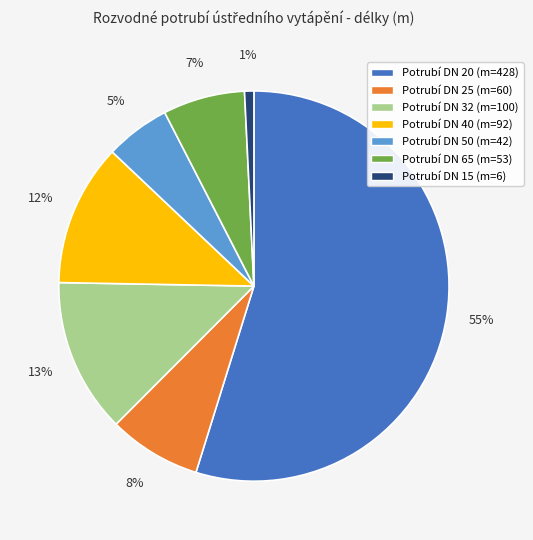

Which has a higher value, Potrubí DN 40 (m=92) or Potrubí DN 32 (m=100)?

Potrubí DN 32 (m=100)